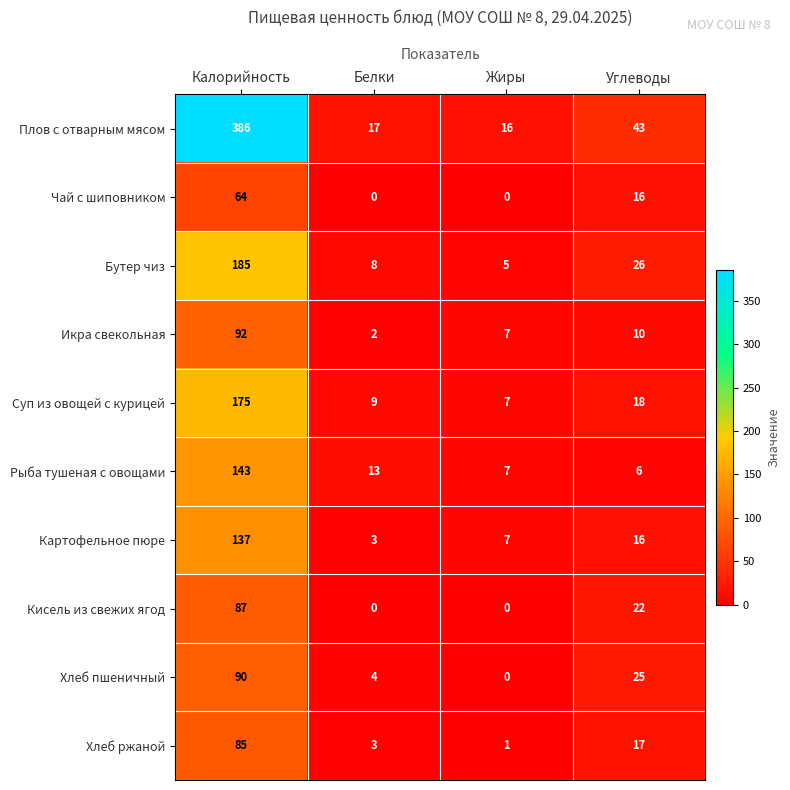

How many categories are shown in the chart?

4